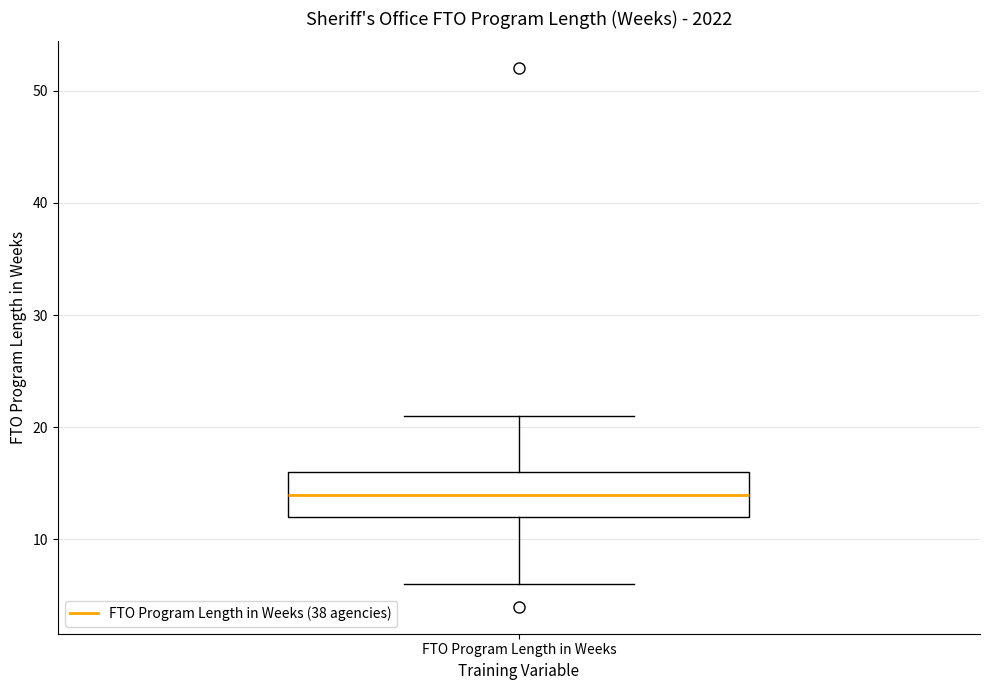

Transcribe this box plot: give where the median line is, the range the box spans, and where the two whiskers end, as read against the y-axis. The values are not printed on the chart, so give them approximately, as read against the axis.

median 14, box 12 to 16, whiskers 6 to 21